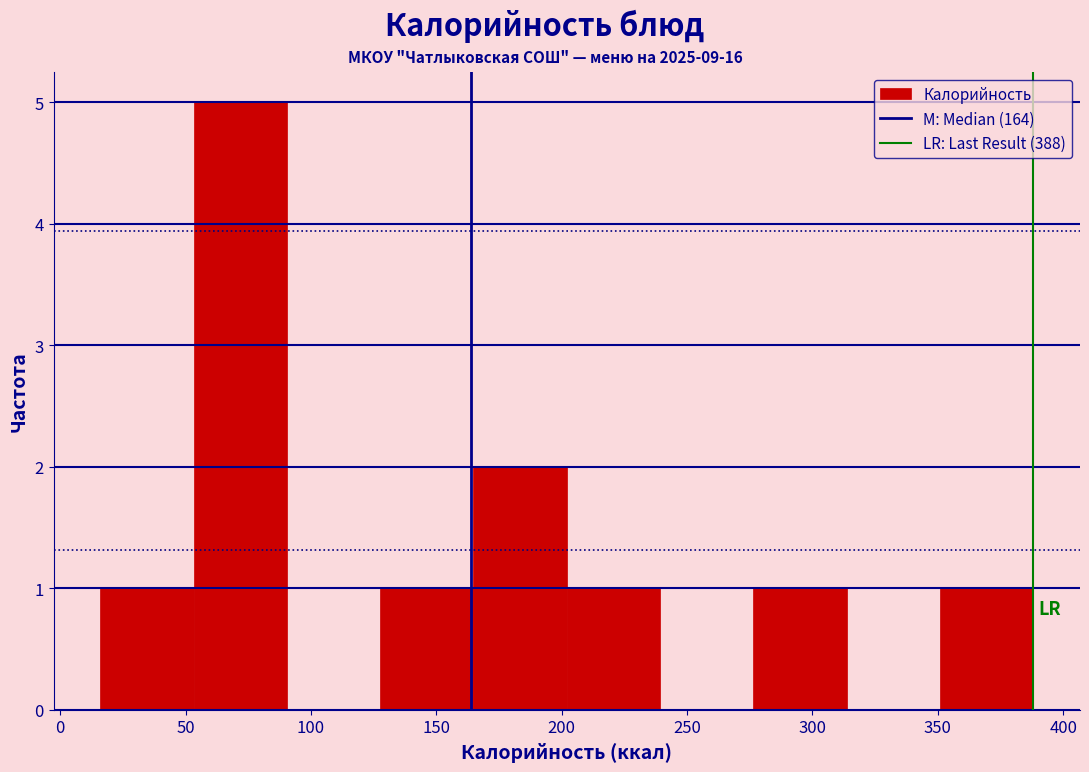

Reading left to right, list every bar in this chart as the range it spans on the x-axis followed by its height. Neither the bar edges nor the heights are printed on the chart, so give them approximately, as read against the axes.

15 to 55: 1
55 to 90: 5
90 to 130: 0
130 to 165: 1
165 to 200: 2
200 to 240: 1
240 to 275: 0
275 to 315: 1
315 to 350: 0
350 to 390: 1